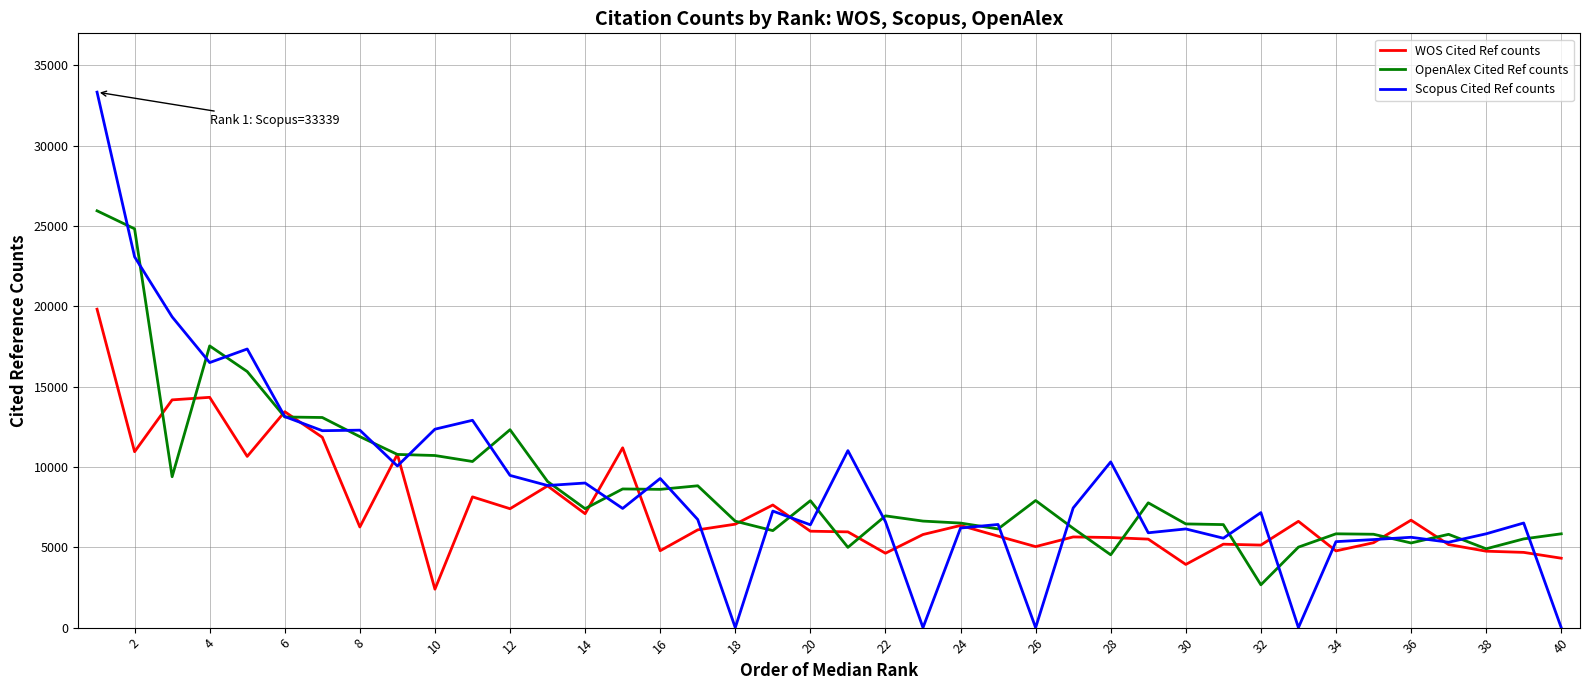

Which series has the largest range (max minus min)?

Scopus Cited Ref counts